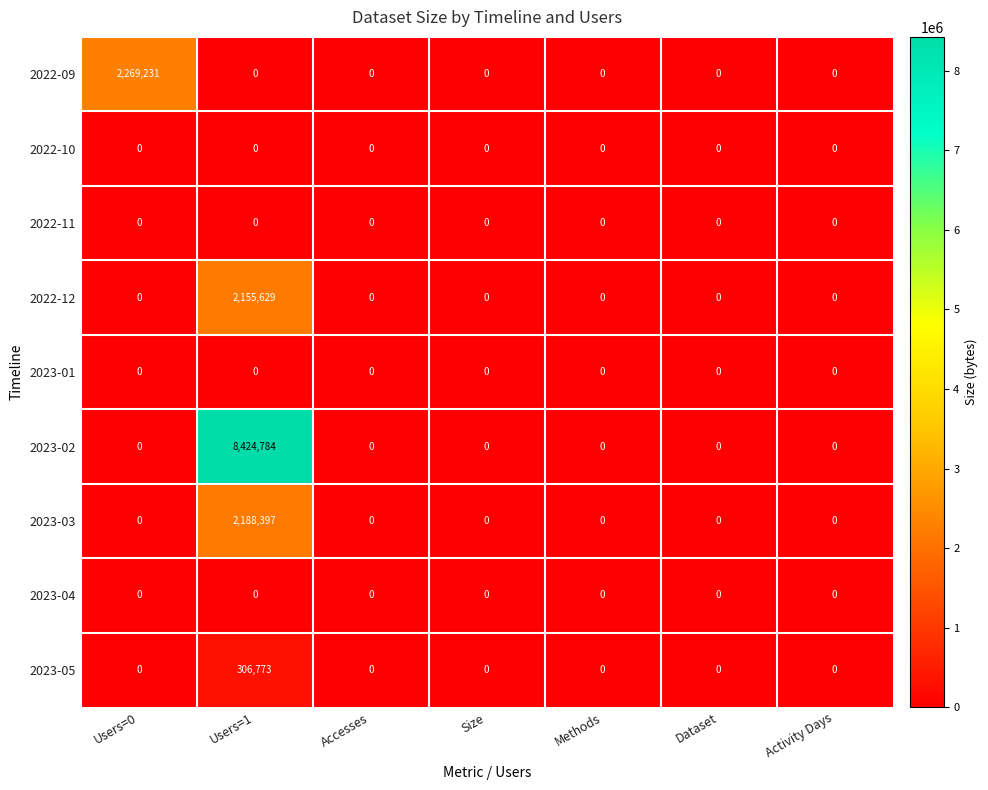

What is the maximum value shown in the chart?

8424784